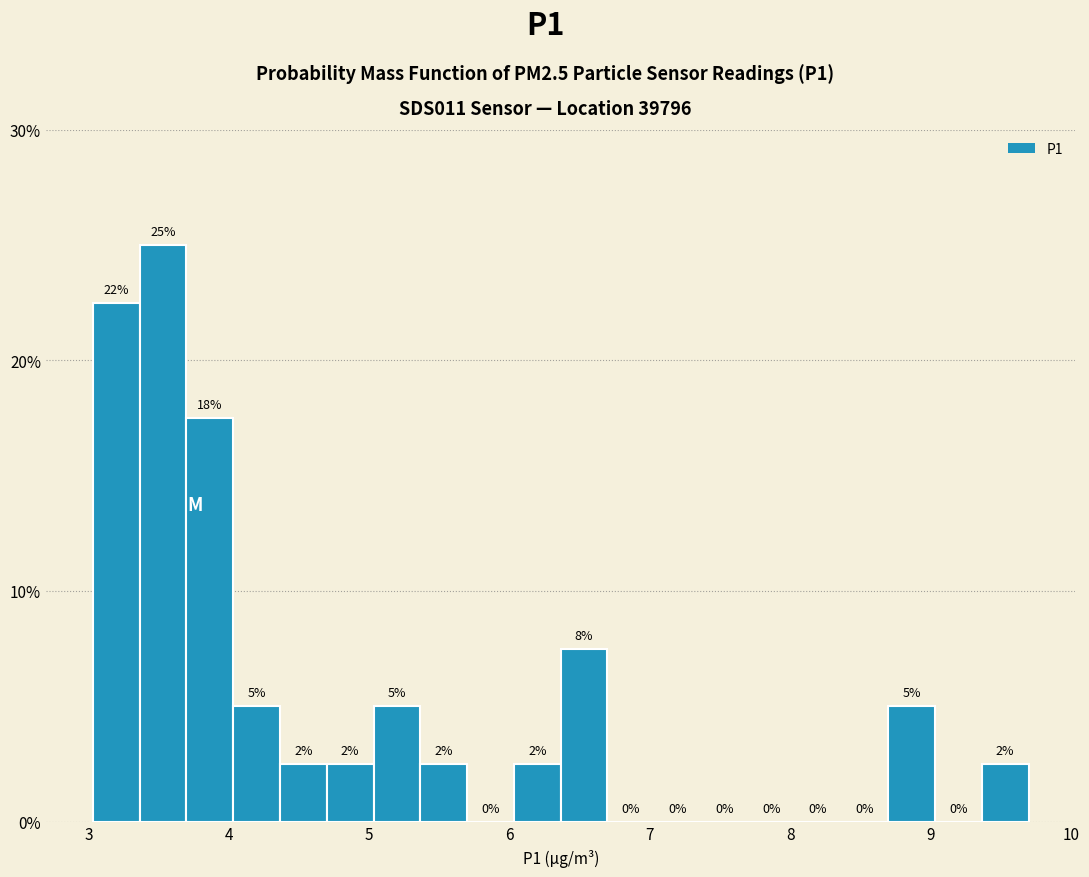

Around what value on the x-axis is the tallest bar? Give the approximate position of its centre, as read against the axis.

3.5